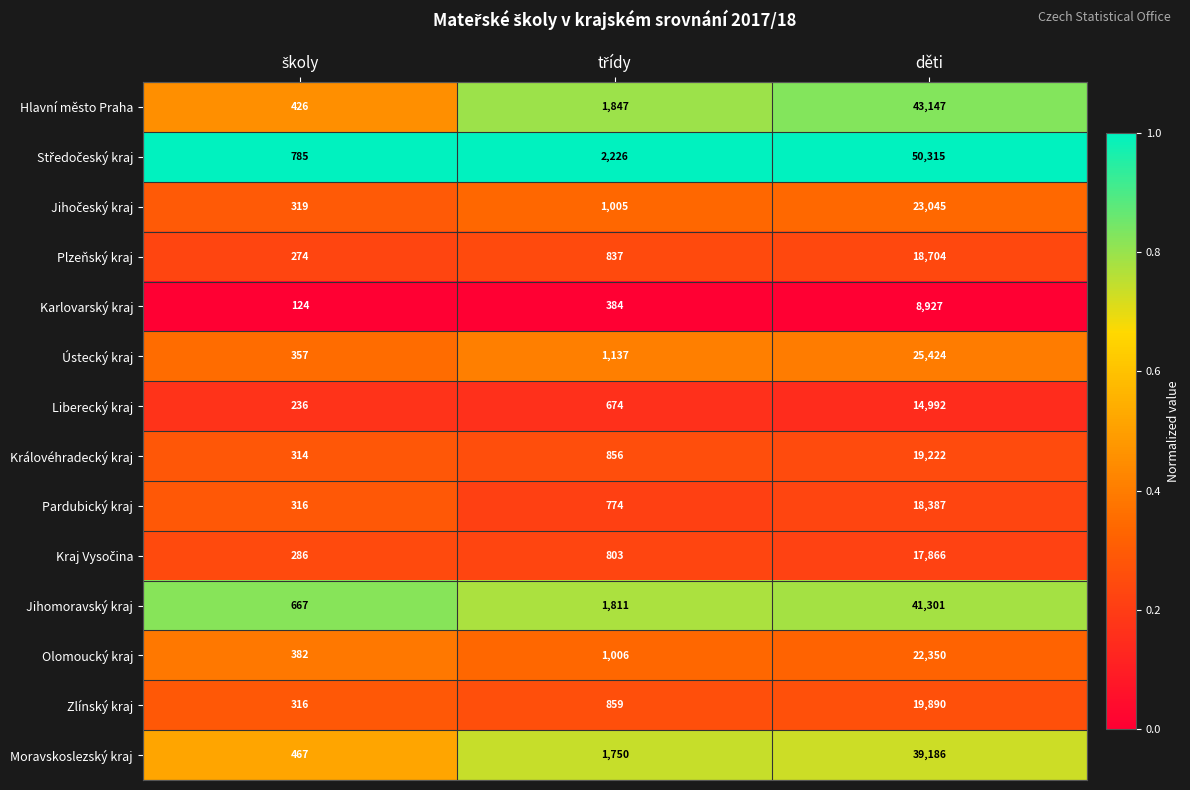

What is the lowest value of the Liberecký kraj series?

236